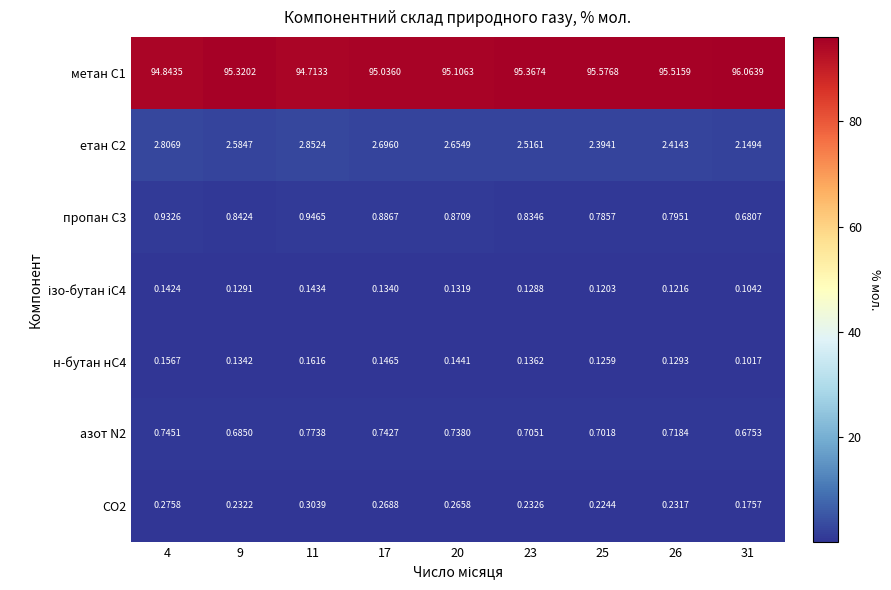

How many categories are shown in the chart?

9